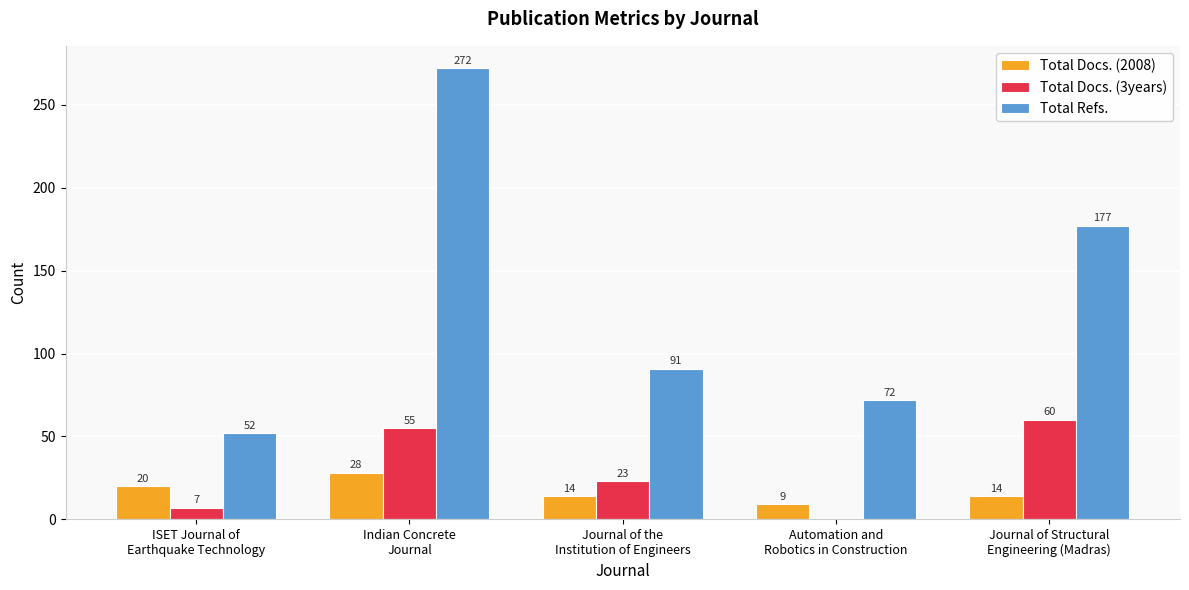

Is it true that Total Refs. equals 72 at Automation and
Robotics in Construction?

True